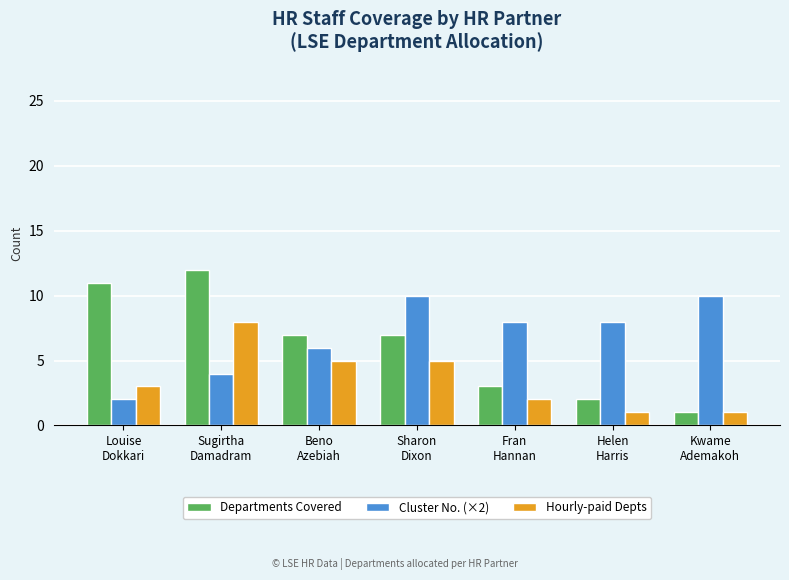

At how many categories does at least one series exceed 9?

4